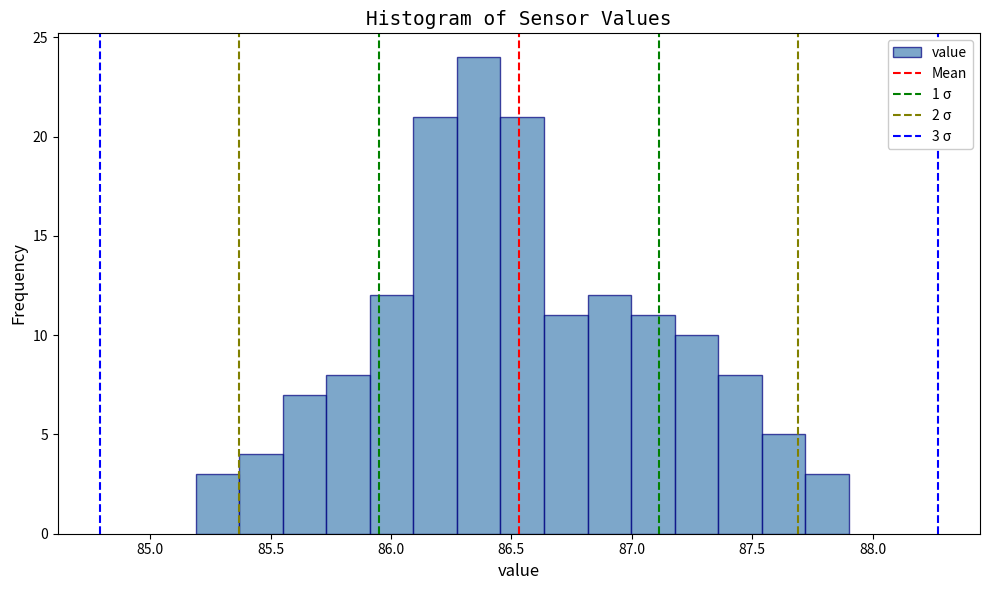

Read against the x-axis, roughly where is the centre of the tallest bar?

86.35